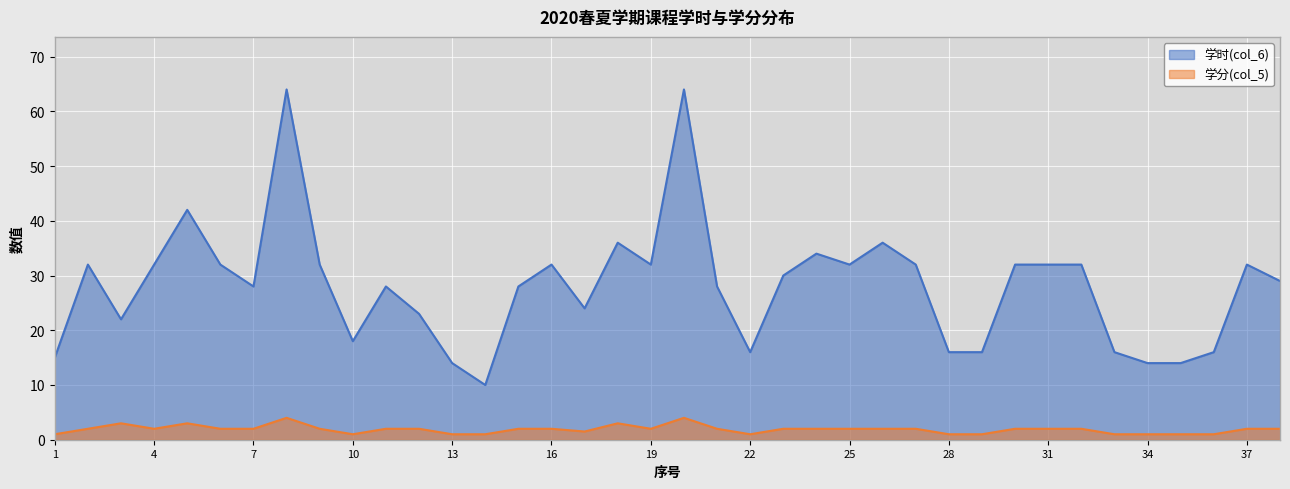

Reading left to right, what are all the values shown in this chart?

学时(col_6): 1=15.0	2=32.0	3=22.0	4=32.0	5=42.0	6=32.0	7=28.0	8=64.0	9=32.0	10=18.0	11=28.0	12=23.0	13=14.0	14=10.0	15=28.0	16=32.0	17=24.0	18=36.0	19=32.0	20=64.0	21=28.0	22=16.0	23=30.0	24=34.0	25=32.0	26=36.0	27=32.0	28=16.0	29=16.0	30=32.0	31=32.0	32=32.0	33=16.0	34=14.0	35=14.0	36=16.0	37=32.0	38=29.0
学分(col_5): 1=1.0	2=2.0	3=3.0	4=2.0	5=3.0	6=2.0	7=2.0	8=4.0	9=2.0	10=1.0	11=2.0	12=2.0	13=1.0	14=1.0	15=2.0	16=2.0	17=1.5	18=3.0	19=2.0	20=4.0	21=2.0	22=1.0	23=2.0	24=2.0	25=2.0	26=2.0	27=2.0	28=1.0	29=1.0	30=2.0	31=2.0	32=2.0	33=1.0	34=1.0	35=1.0	36=1.0	37=2.0	38=2.0